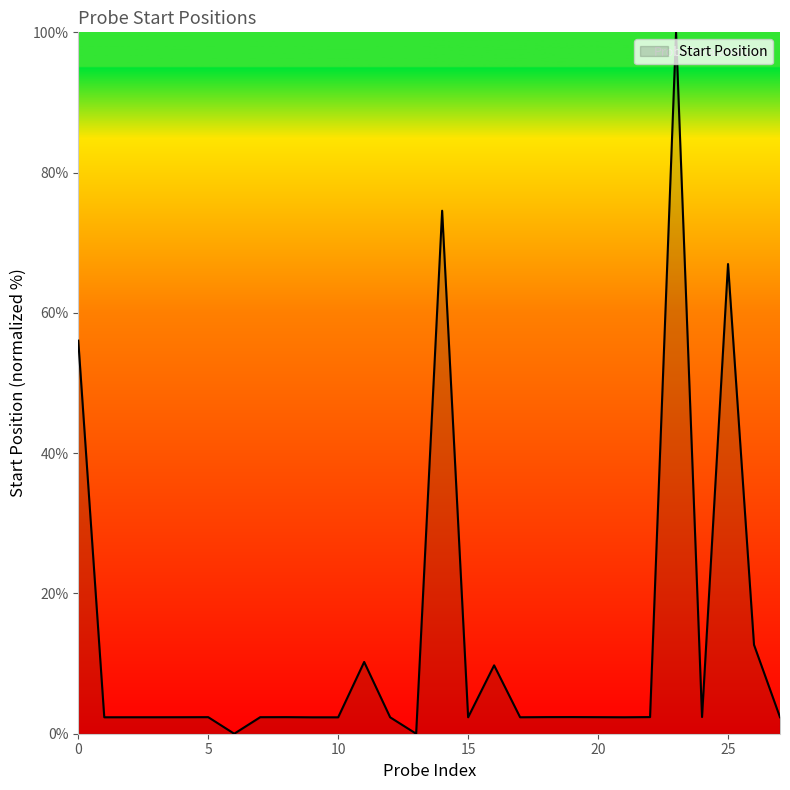

What is the maximum value shown in the chart?

100.0